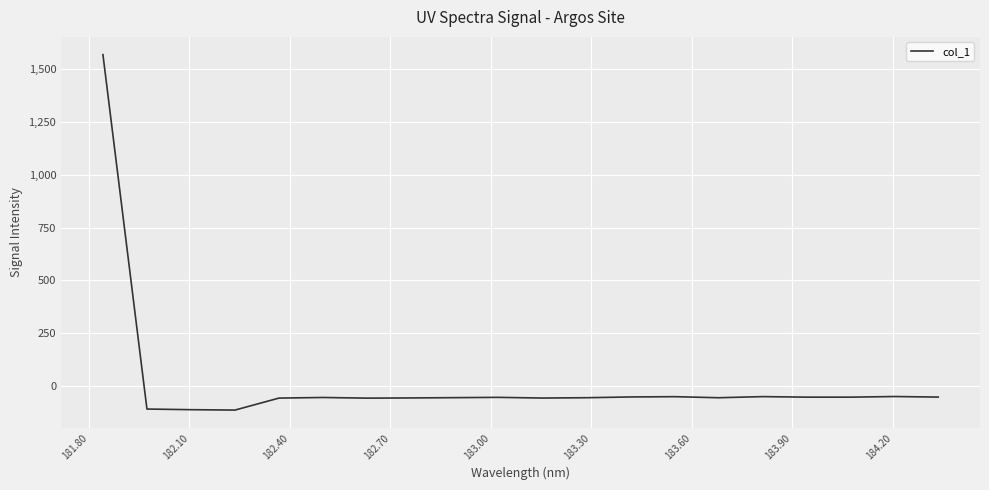

What is the greatest value displayed?

1569.4